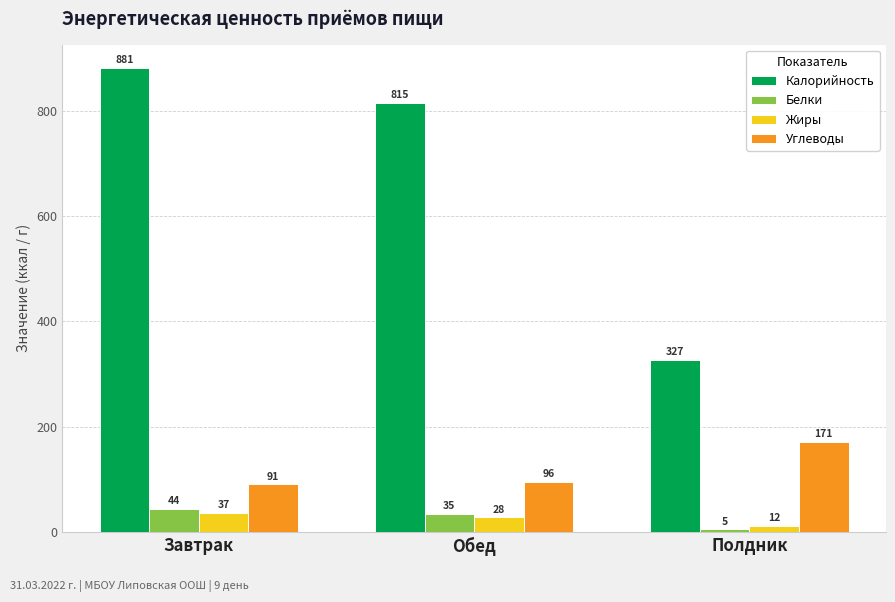

The value of Калорийность at Полдник is 527.6. True or false?

False